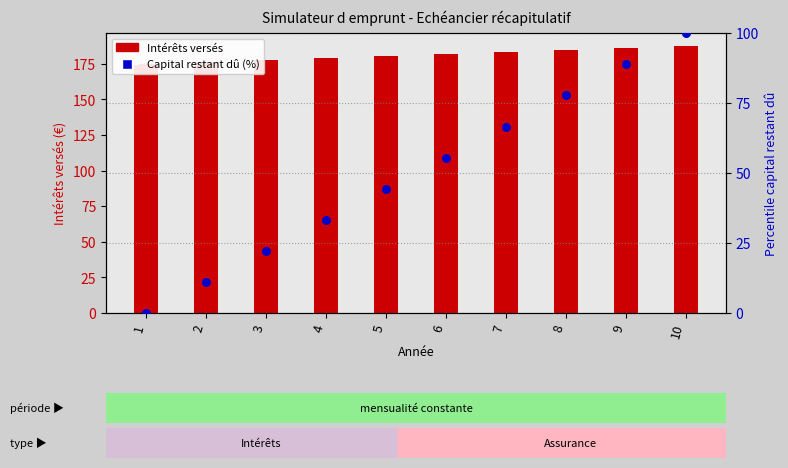

Which series contains the lowest Y value?

Capital restant dû (%)